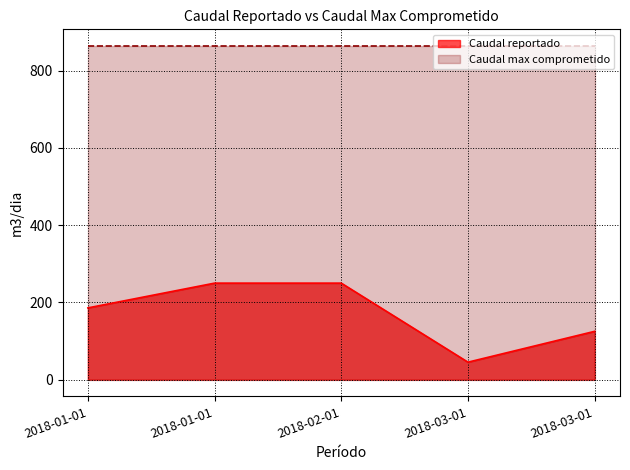

How many series are shown in this chart?

2